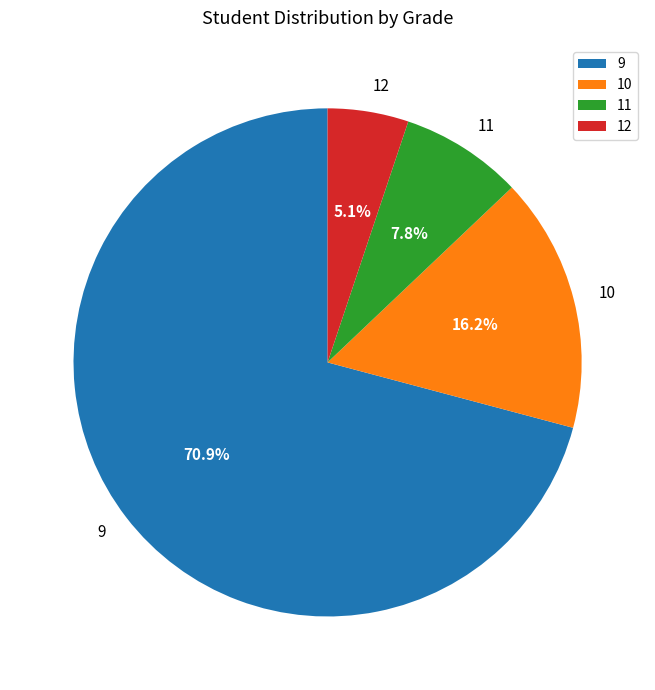

How many slices are in this pie chart?

4